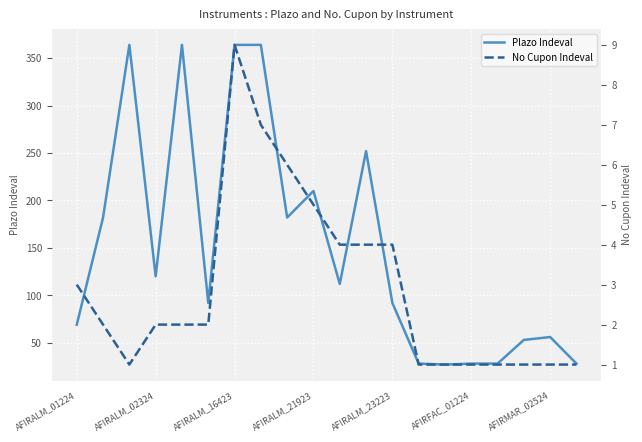

True or false: Plazo Indeval has a value of 120 at AFIRALM_02324.

True